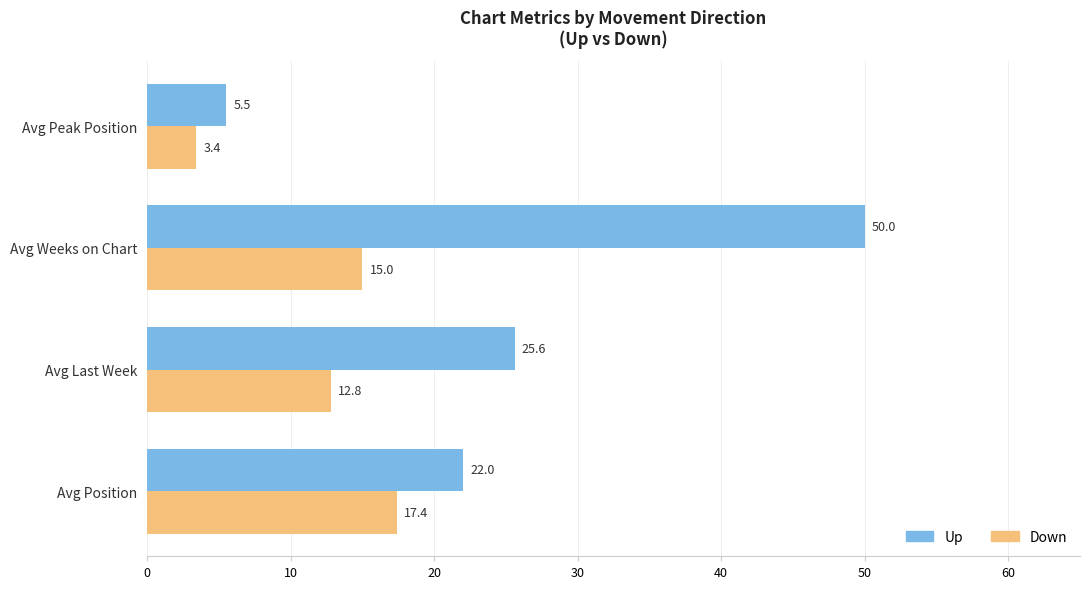

List the series in order of their peak value, highest first.

Up, Down